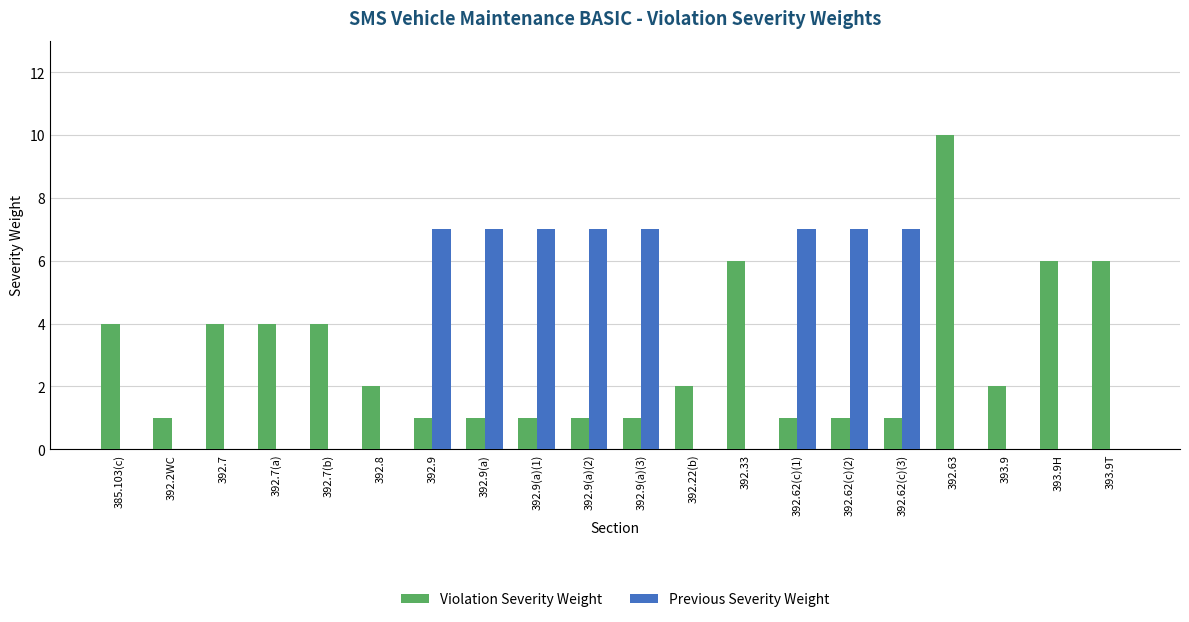

Which series has the largest range (max minus min)?

Violation Severity Weight